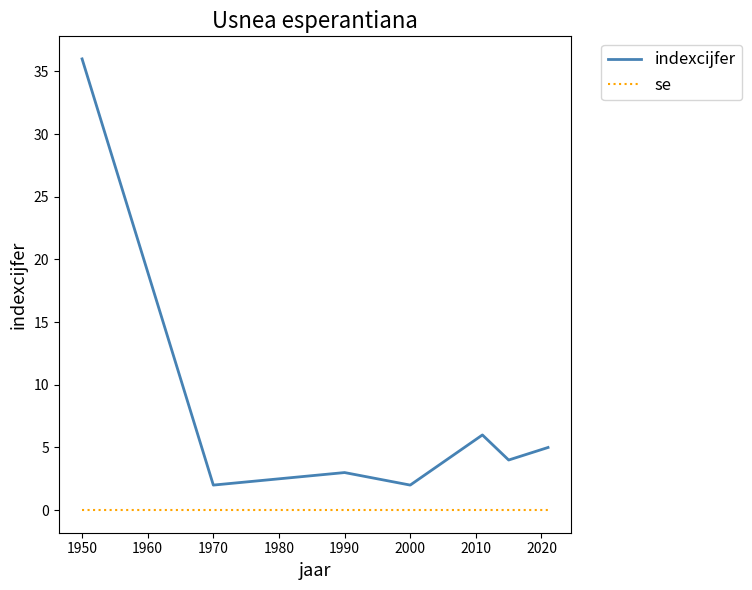

Which series has the largest total across all categories?

indexcijfer